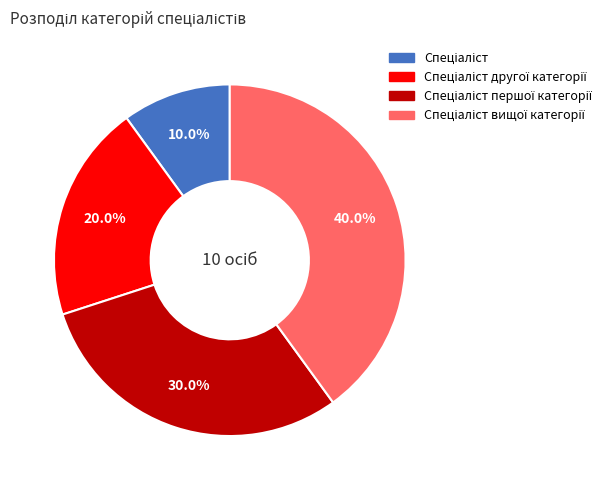

Is there any slice that represents more than half of the pie?

No